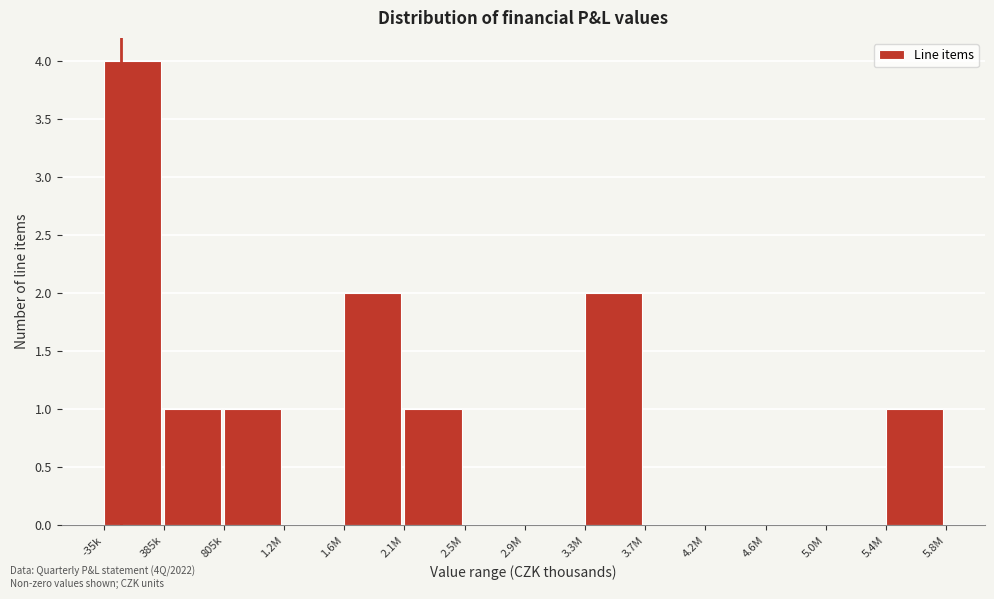

Reading left to right, extract all data points from this chart.

-35k=4	385k=1	805k=1	1.2M=0	1.6M=2	2.1M=1	2.5M=0	2.9M=0	3.3M=2	3.7M=0	4.2M=0	4.6M=0	5.0M=0	5.4M=1